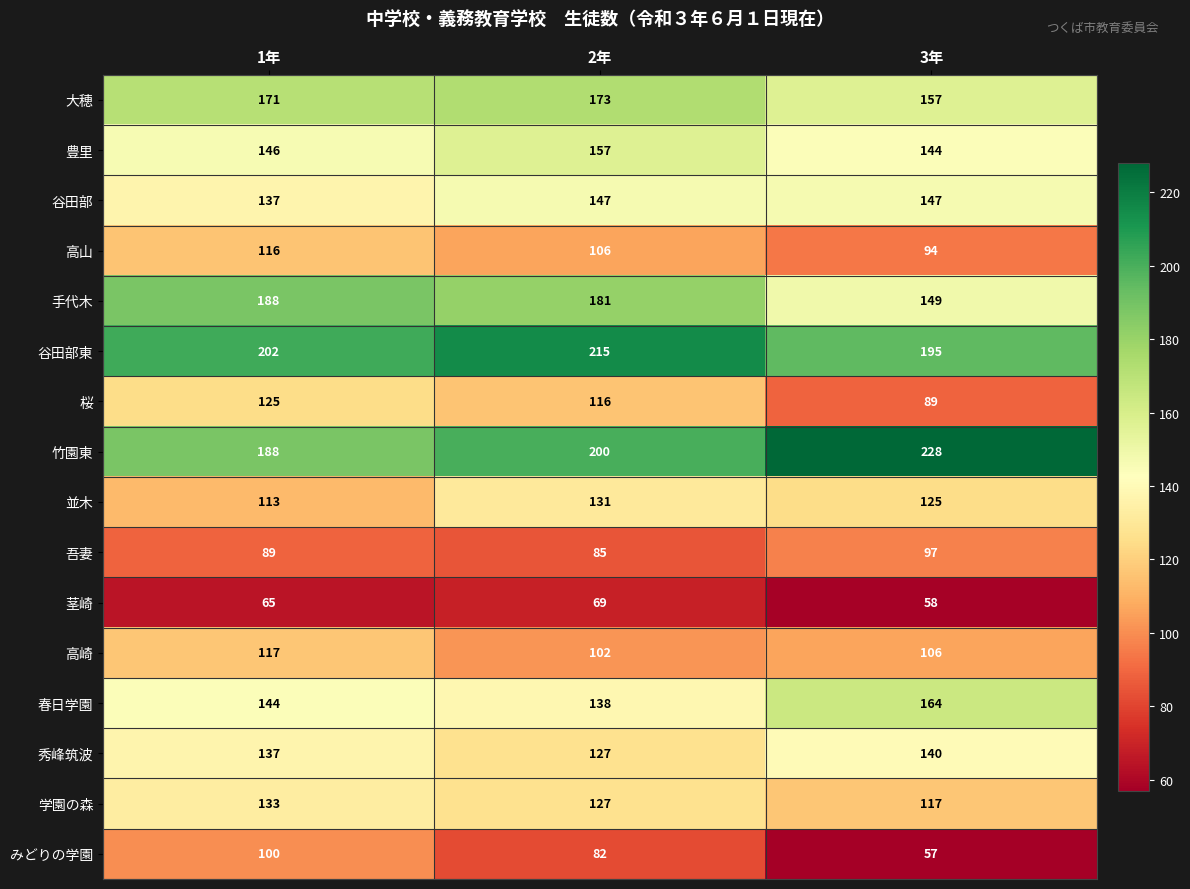

What is the sum of all 手代木 values?

518